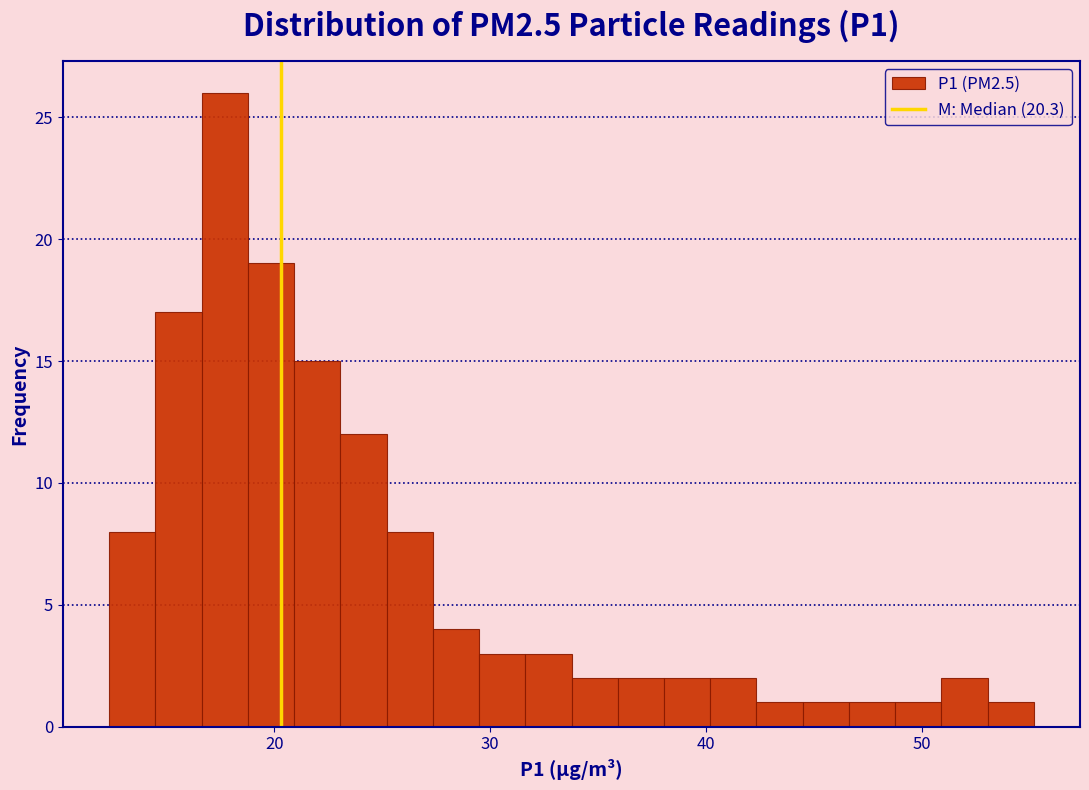

Read against the x-axis, roughly where is the centre of the tallest bar?

18